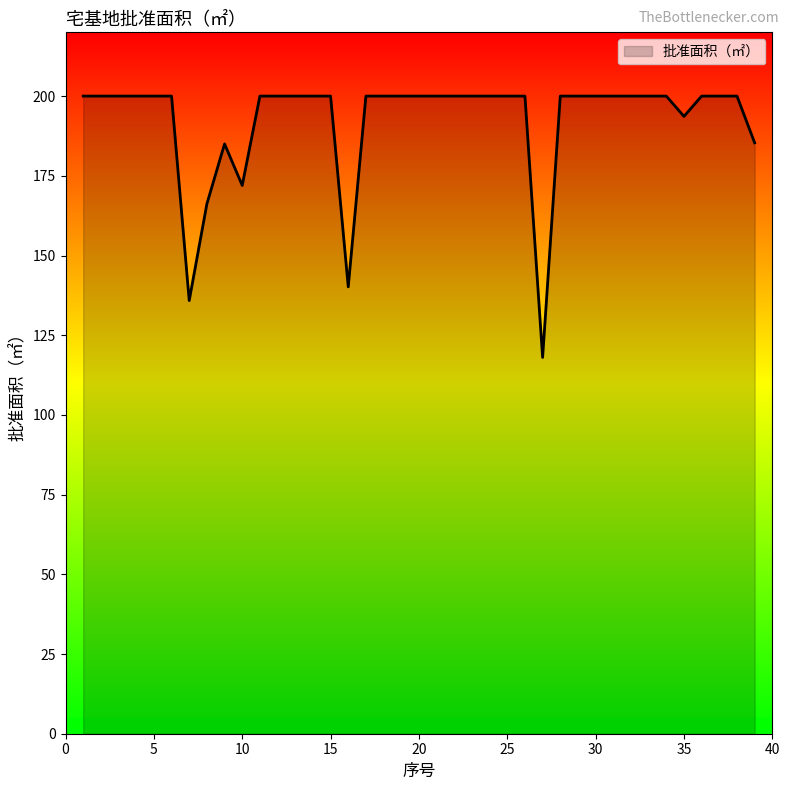

What is the smallest value displayed?

118.0